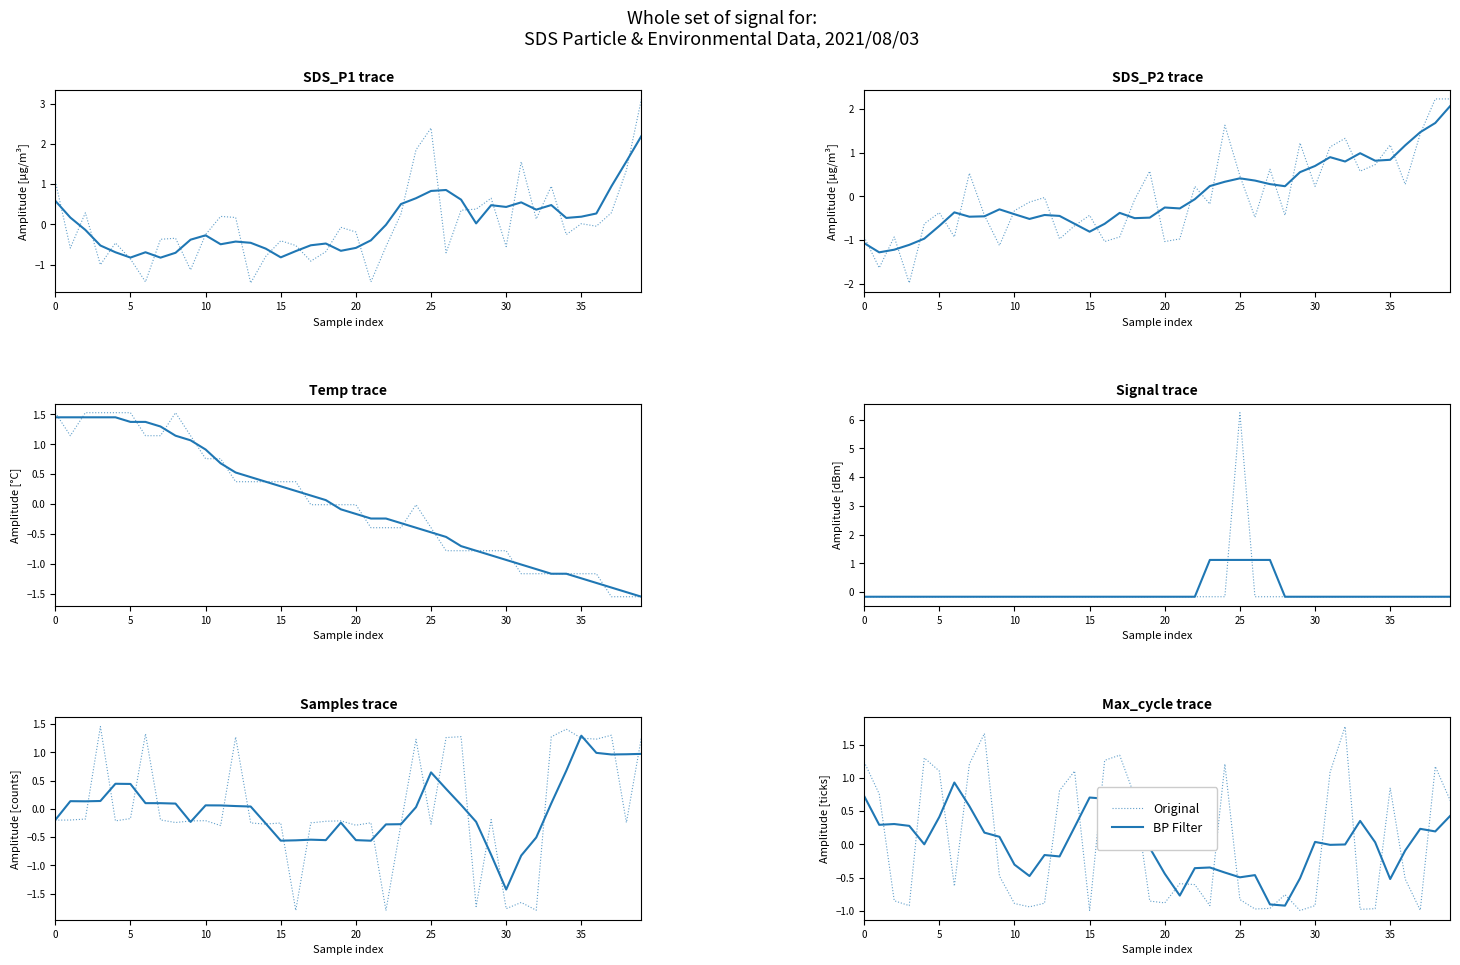

How many positive values does the Original series have?

17